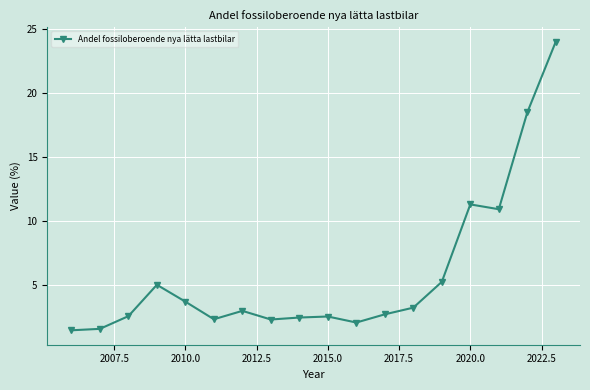

What is the average value?

5.8